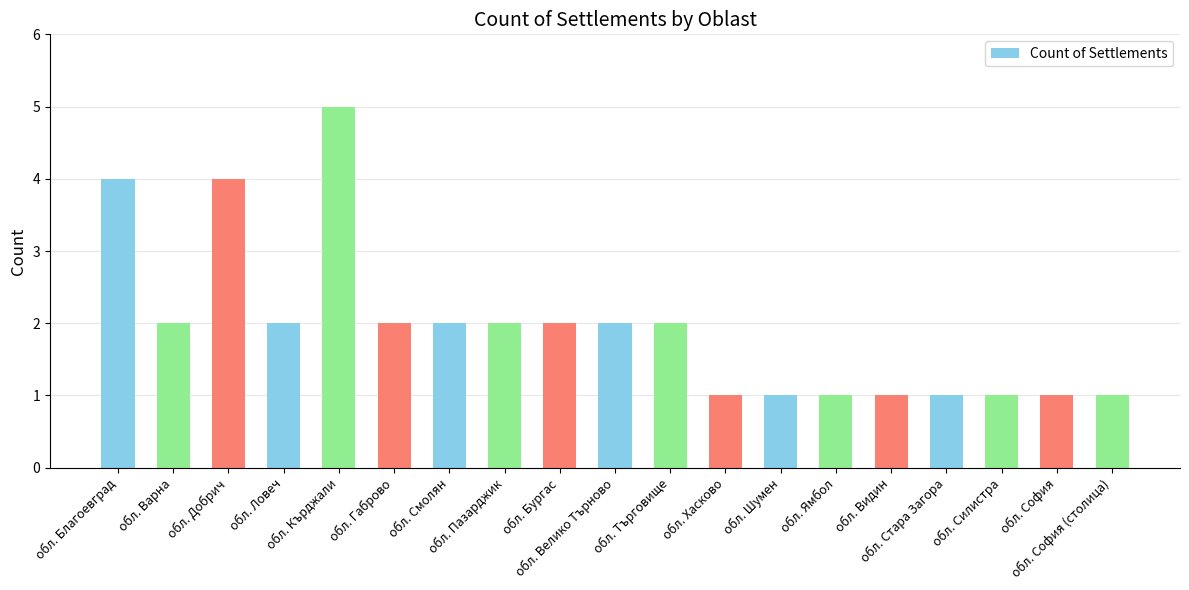

Reading right to left, what are all the values shown in this chart?

обл. София (столица)=1	обл. София=1	обл. Силистра=1	обл. Стара Загора=1	обл. Видин=1	обл. Ямбол=1	обл. Шумен=1	обл. Хасково=1	обл. Търговище=2	обл. Велико Търново=2	обл. Бургас=2	обл. Пазарджик=2	обл. Смолян=2	обл. Габрово=2	обл. Кърджали=5	обл. Ловеч=2	обл. Добрич=4	обл. Варна=2	обл. Благоевград=4